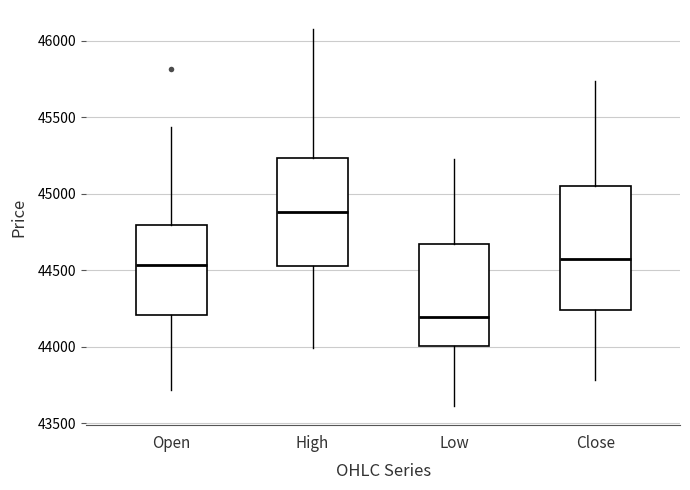

Which box's median line is the lowest?

Low